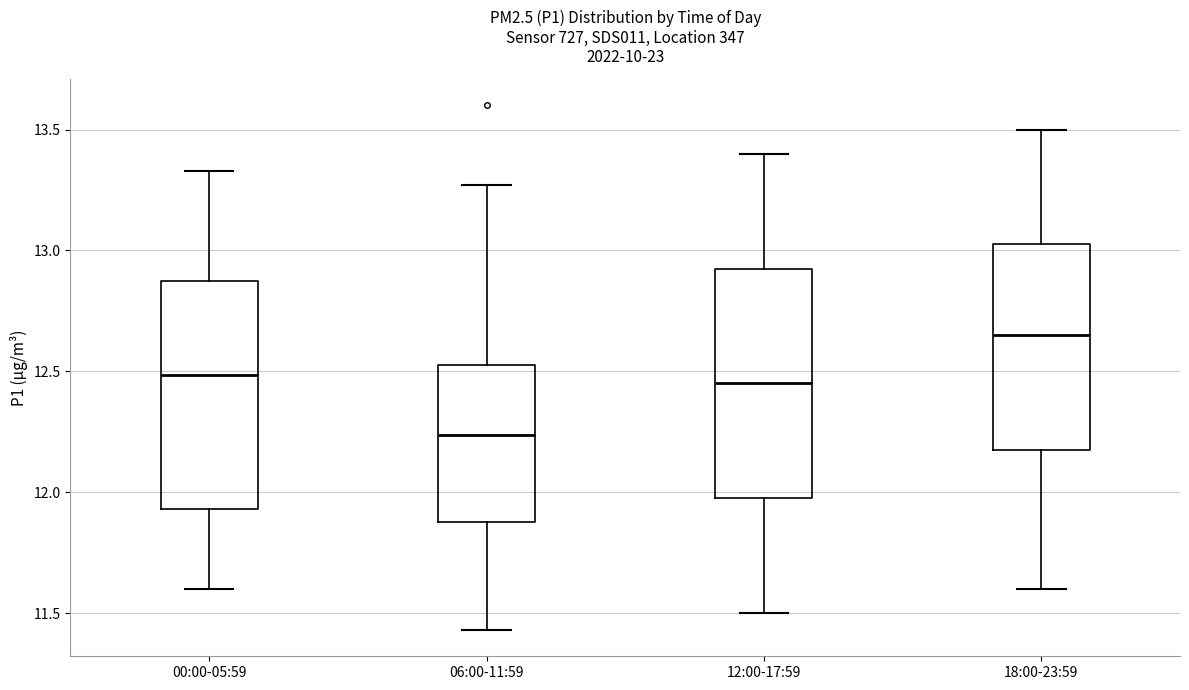

Reading left to right, transcribe this box plot: for each box, give where its median line is, the range the box spans, and where its two whiskers end, as read against the y-axis. The values are not printed on the chart, so give them approximately, as read against the axis.

00:00-05:59: median 12.50, box 11.95 to 12.85, whiskers 11.60 to 13.35
06:00-11:59: median 12.25, box 11.90 to 12.55, whiskers 11.45 to 13.25
12:00-17:59: median 12.45, box 12.00 to 12.95, whiskers 11.50 to 13.40
18:00-23:59: median 12.65, box 12.20 to 13.05, whiskers 11.60 to 13.50